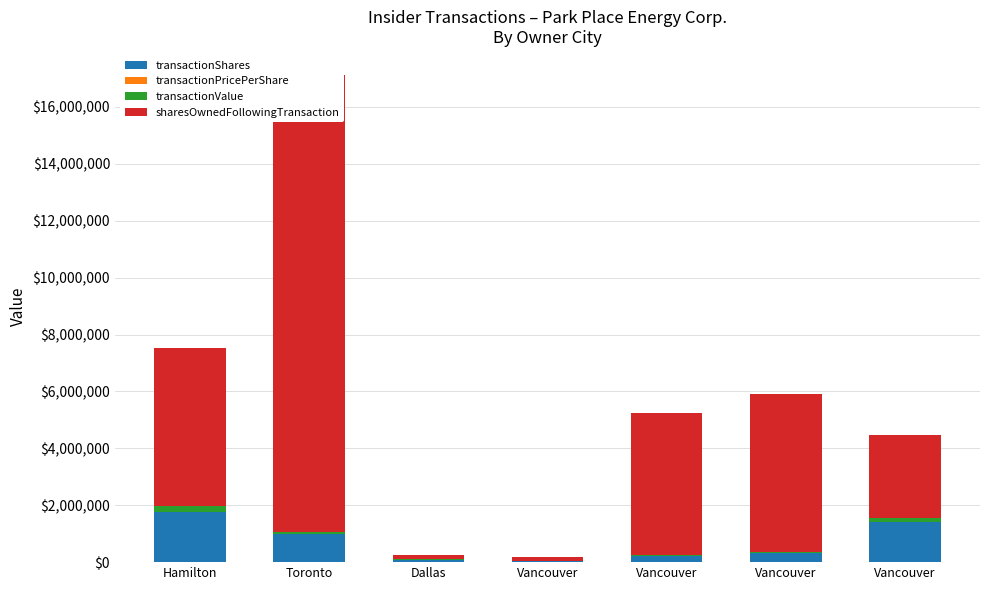

What is the difference between the second highest and second lowest values in the sharesOwnedFollowingTransaction series?

5416368.0